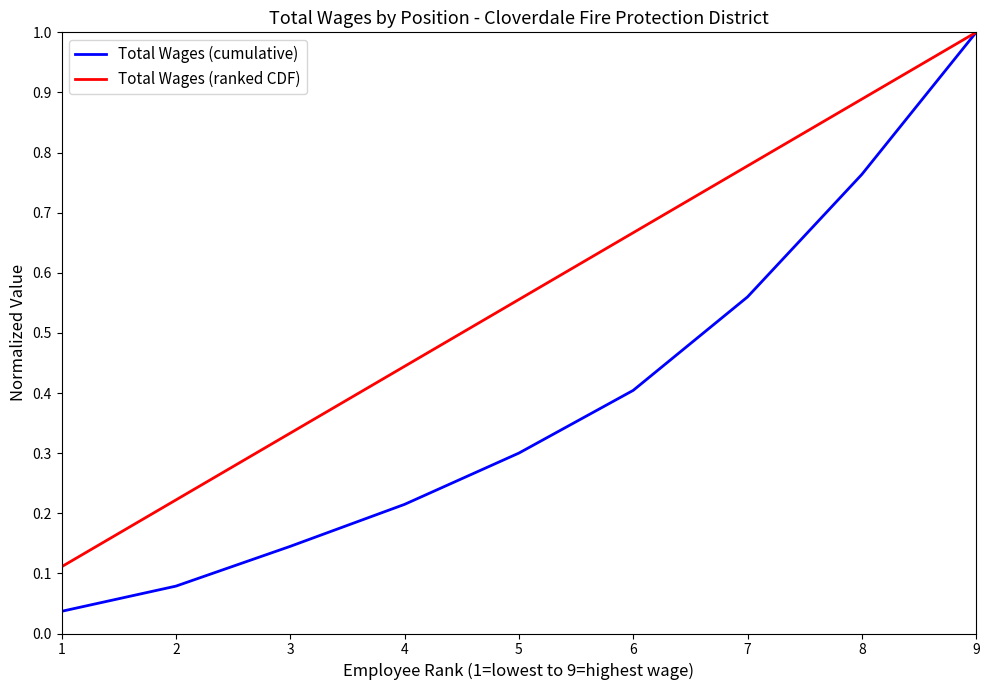

What is the highest value of the Total Wages (ranked CDF) series?

1.0